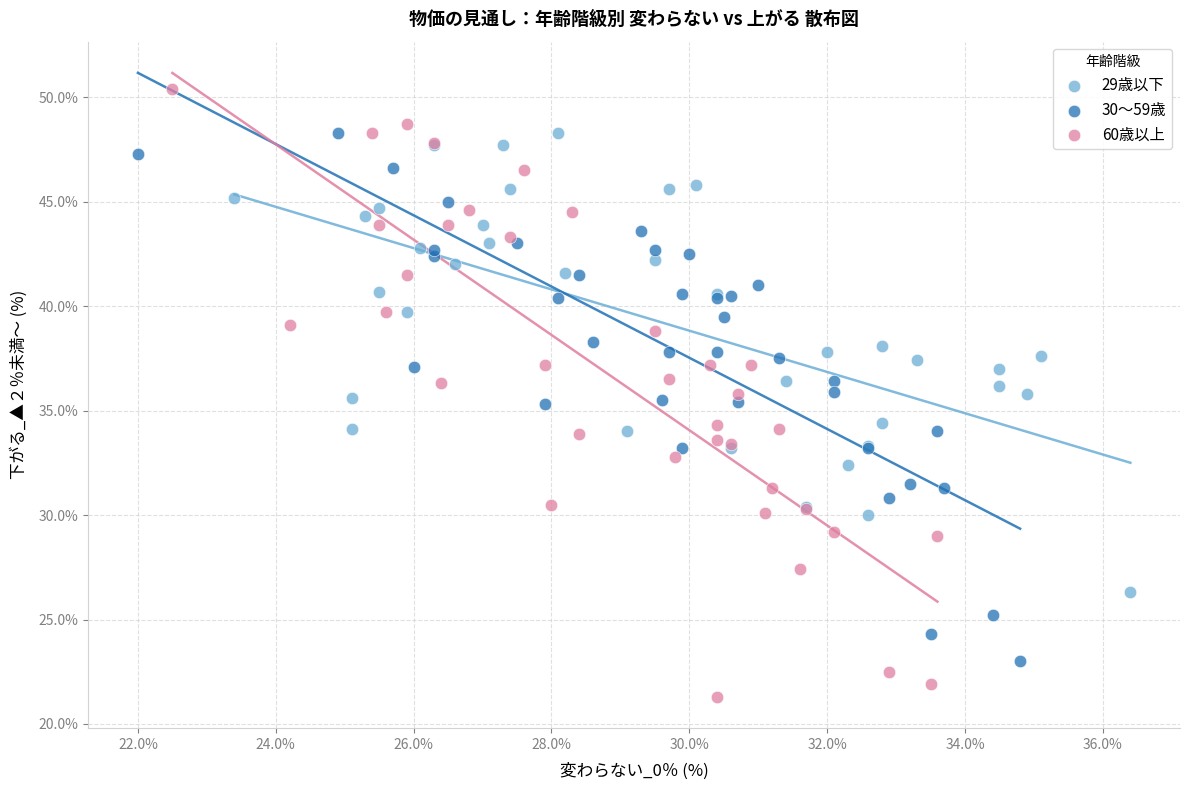

Which series reaches the minimum Y coordinate?

60歳以上